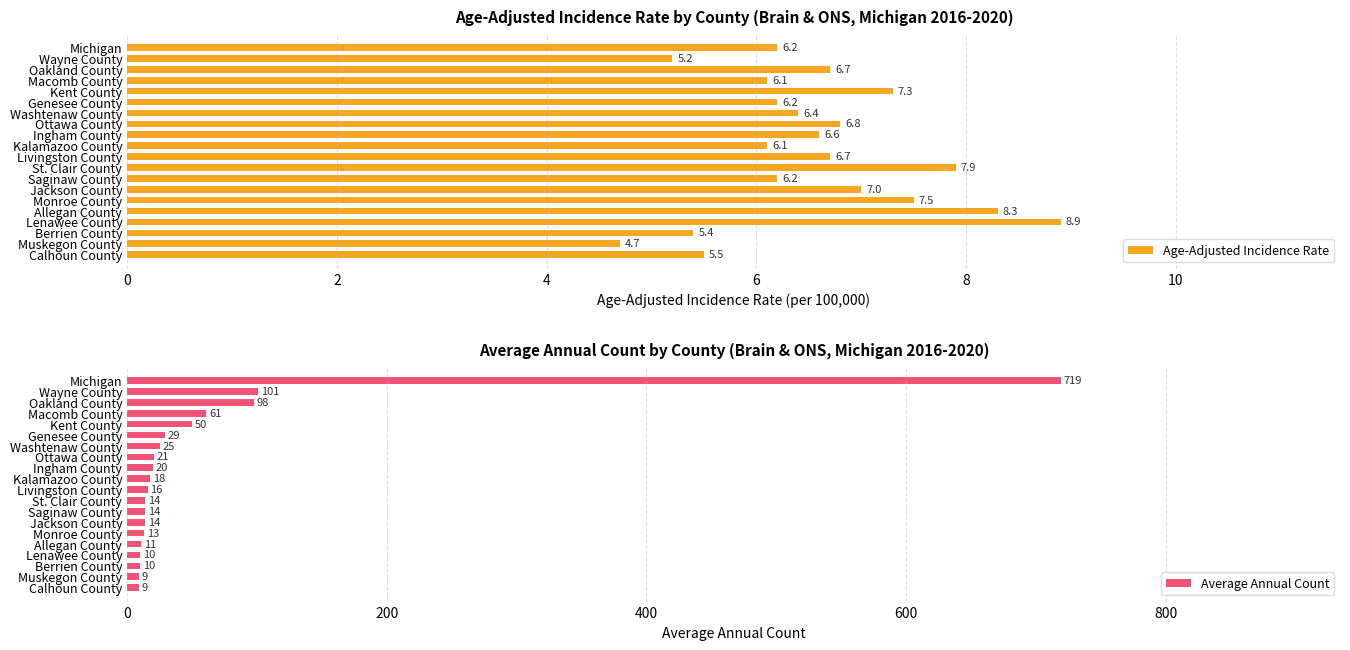

What is the smallest value displayed?

4.7